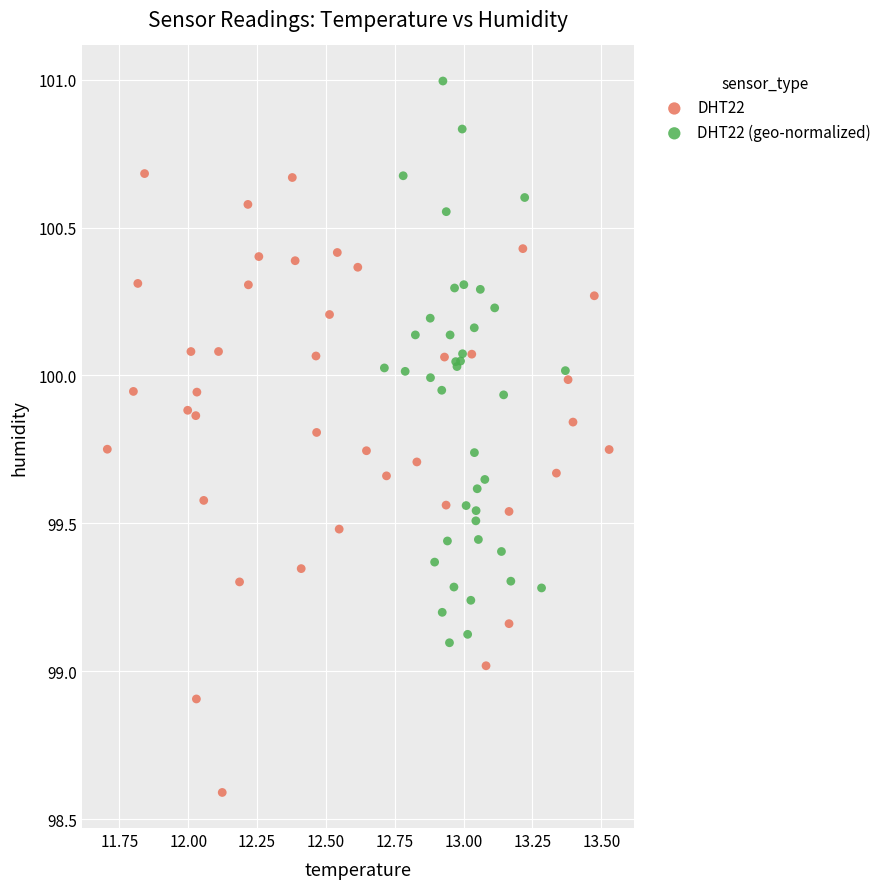

Which series contains the lowest Y value?

DHT22